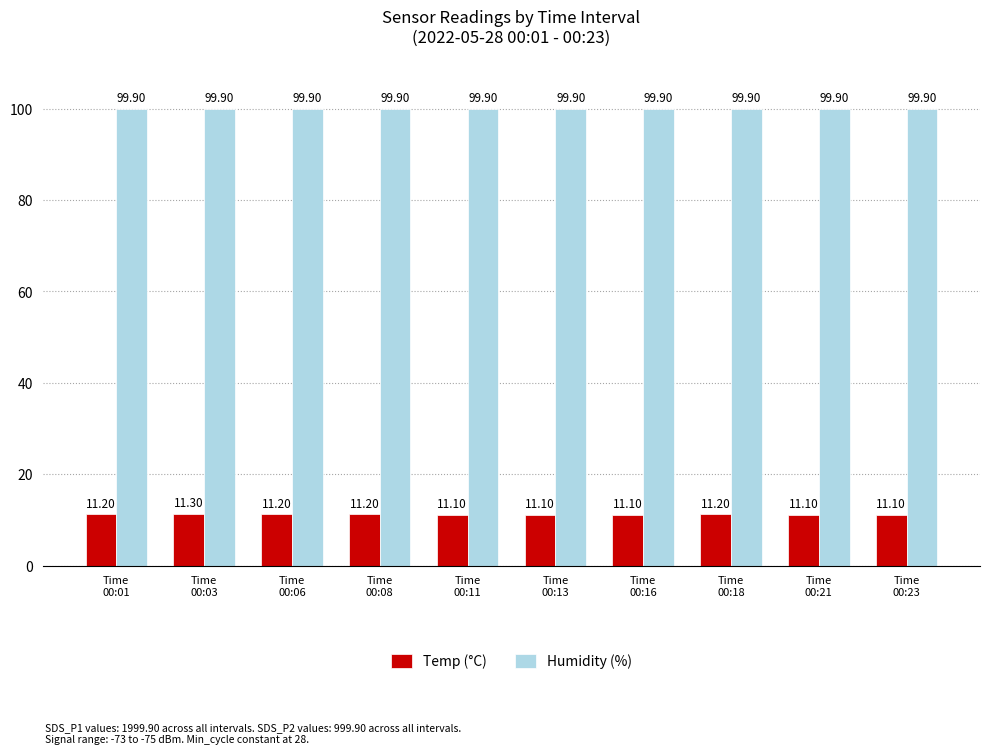

How many categories are shown in the chart?

10